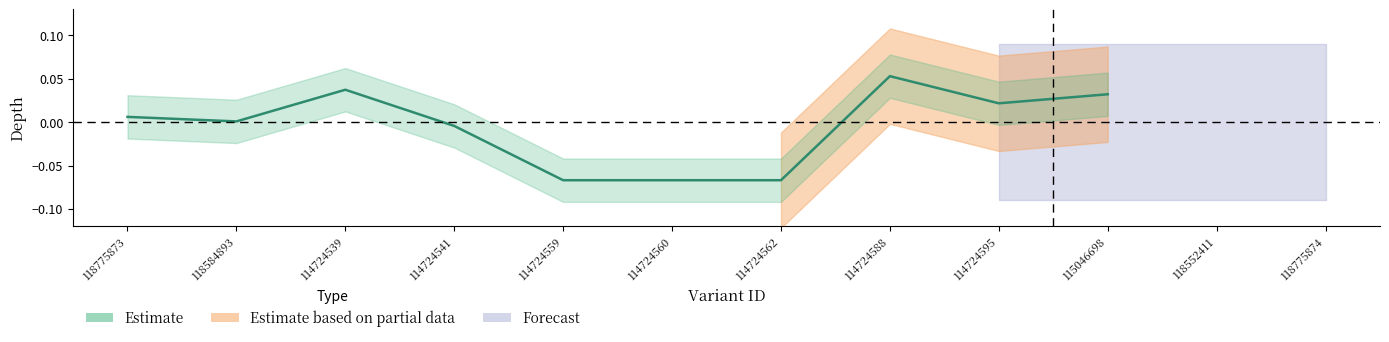

What is the maximum value shown in the chart?

0.1